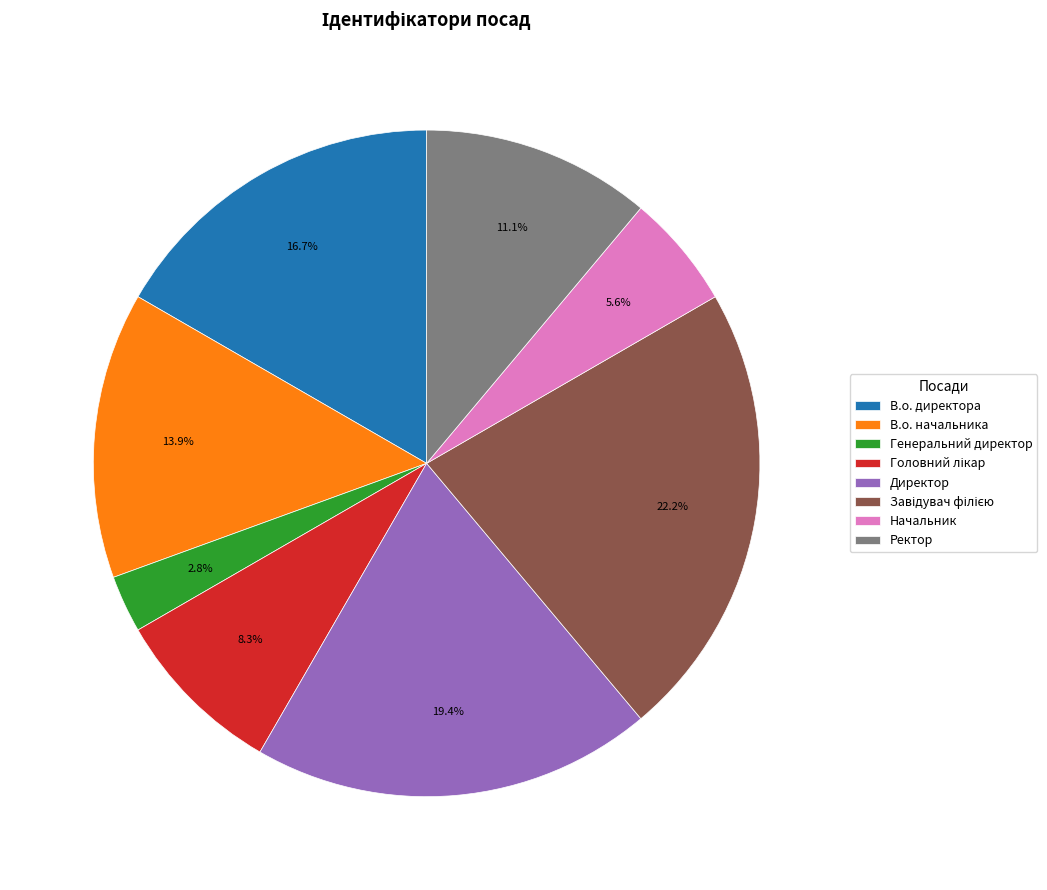

What is the smallest slice in the pie chart?

Генеральний директор